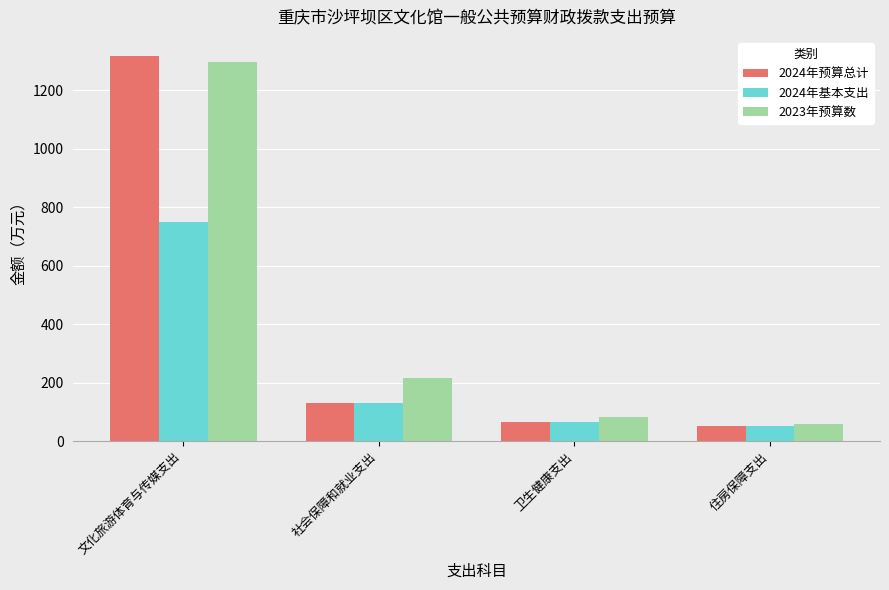

Reading left to right, extract all data points from this chart.

2024年预算总计: 文化旅游体育与传媒支出=1316.0	社会保障和就业支出=130.0	卫生健康支出=67.4	住房保障支出=53.9
2024年基本支出: 文化旅游体育与传媒支出=747.6	社会保障和就业支出=130.0	卫生健康支出=67.4	住房保障支出=53.9
2023年预算数: 文化旅游体育与传媒支出=1294.5	社会保障和就业支出=217.0	卫生健康支出=81.8	住房保障支出=59.0